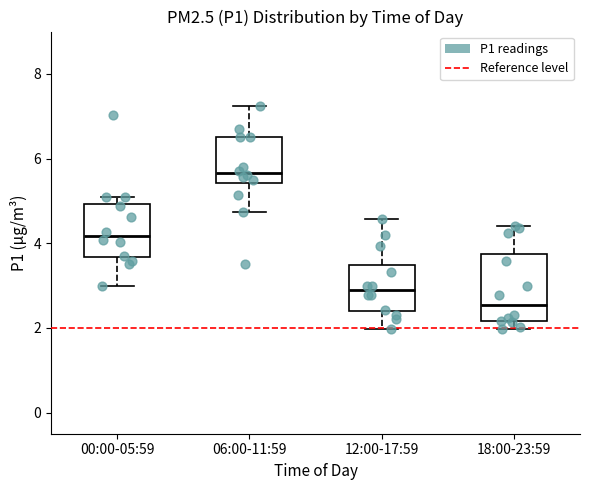

Where is the upper edge of the box for 00:00-05:59 on the y-axis? The values are not printed on the chart, so give them approximately, as read against the axis.

5.0